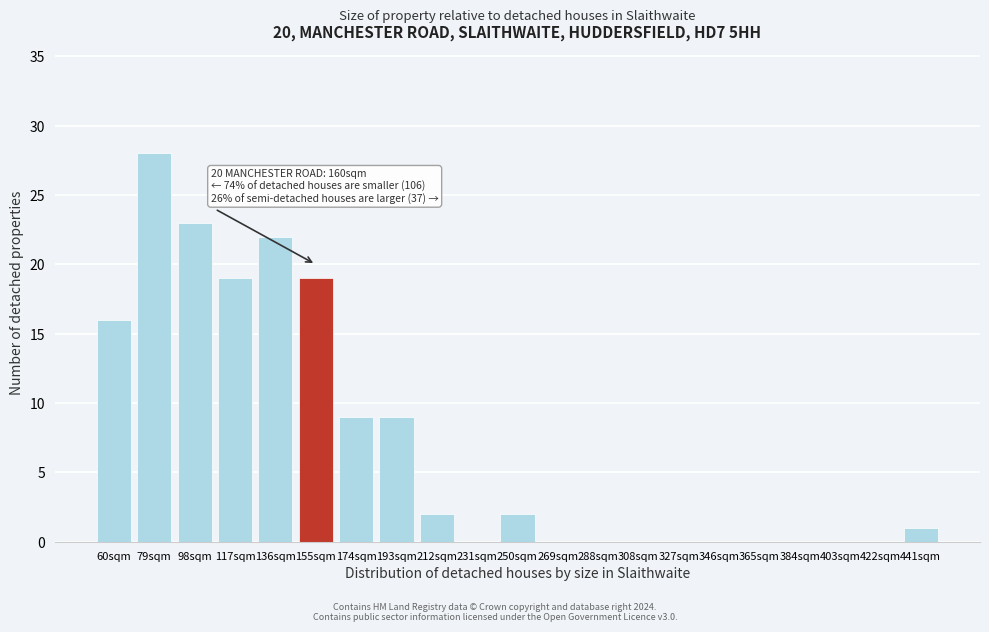

Reading left to right, extract all data points from this chart.

60sqm=16	79sqm=28	98sqm=23	117sqm=19	136sqm=22	155sqm=19	174sqm=9	193sqm=9	212sqm=2	231sqm=0	250sqm=2	269sqm=0	288sqm=0	308sqm=0	327sqm=0	346sqm=0	365sqm=0	384sqm=0	403sqm=0	422sqm=0	441sqm=1